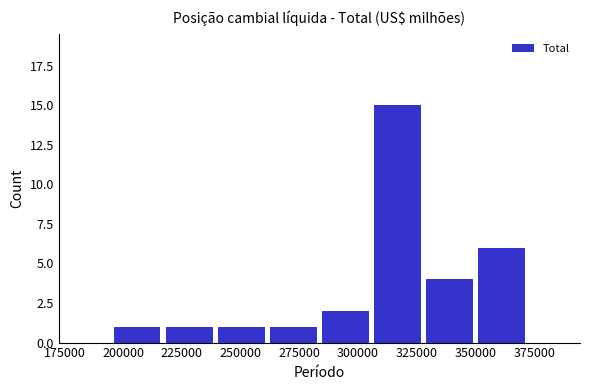

Which range on the x-axis has the tallest bar?

305000 to 330000